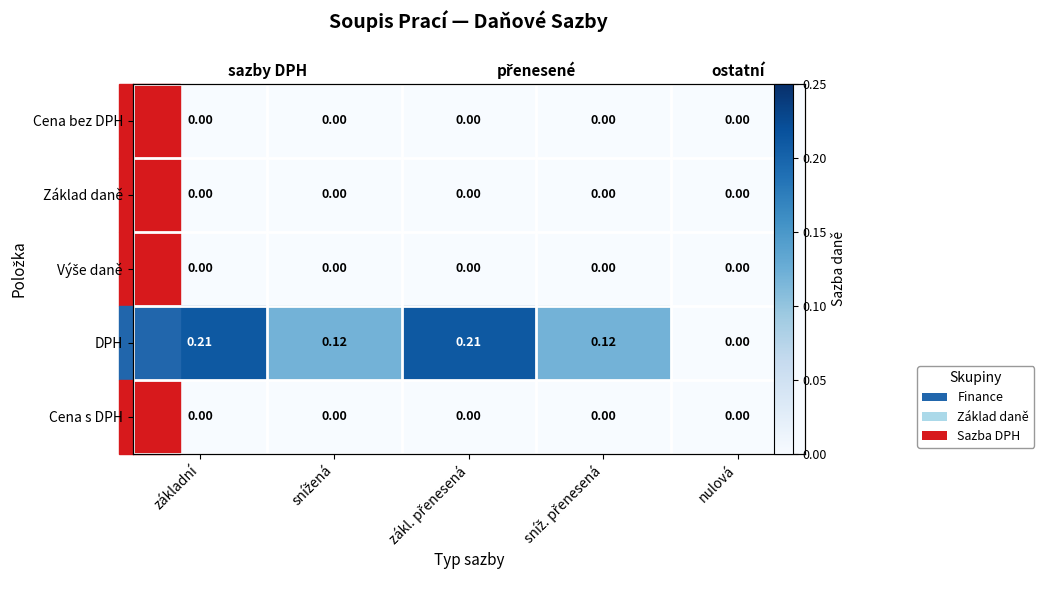

Which has a higher value, základní or zákl. přenesená?

základní